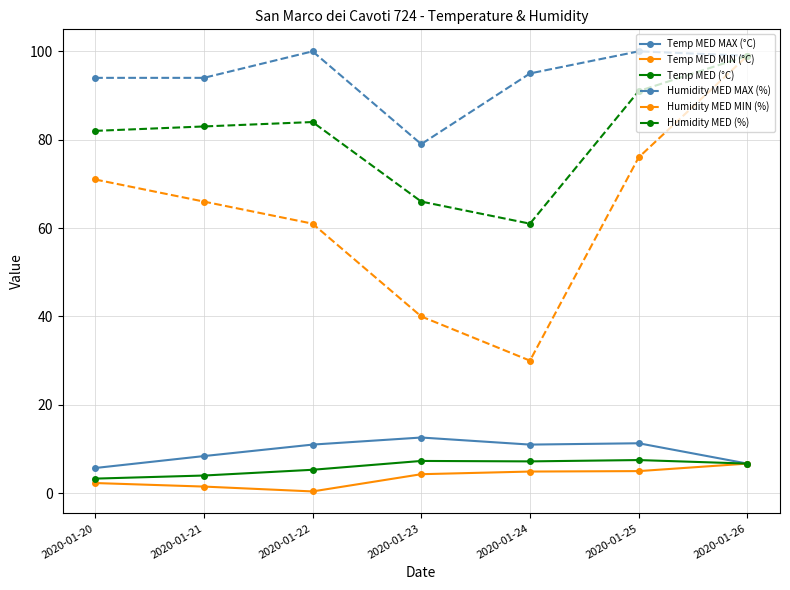

At which label is Humidity MED MIN (%) closest to 64?

2020-01-21